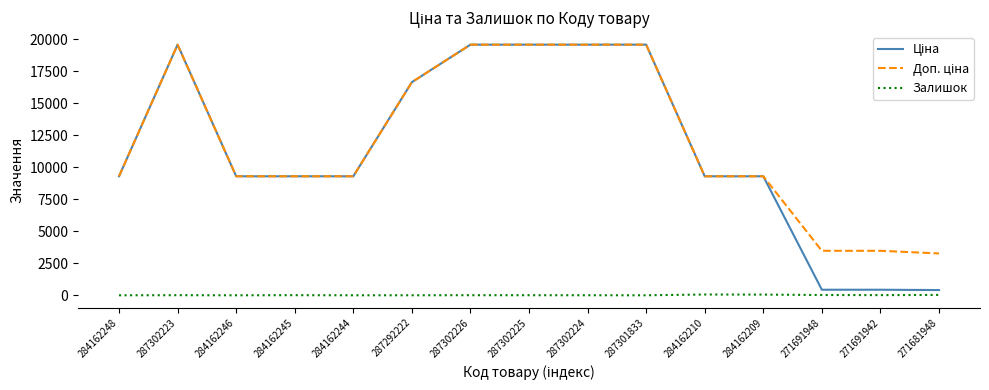

What is the difference between the highest and lowest values at 284162248?

9290.5